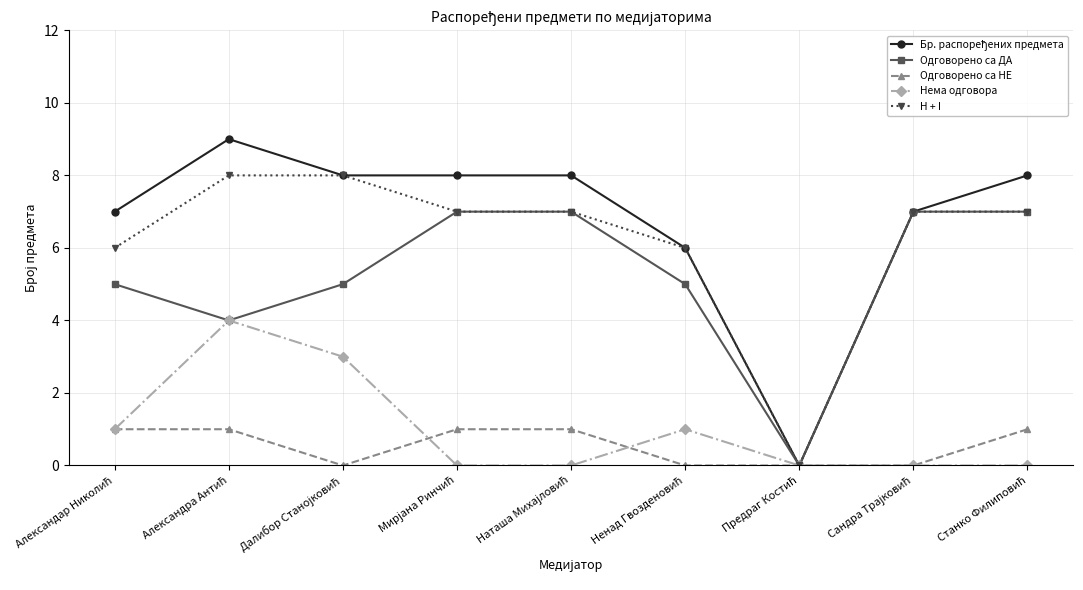

What is the approximate value of Одговорено са ДА at Ненад Гвозденовић?

5